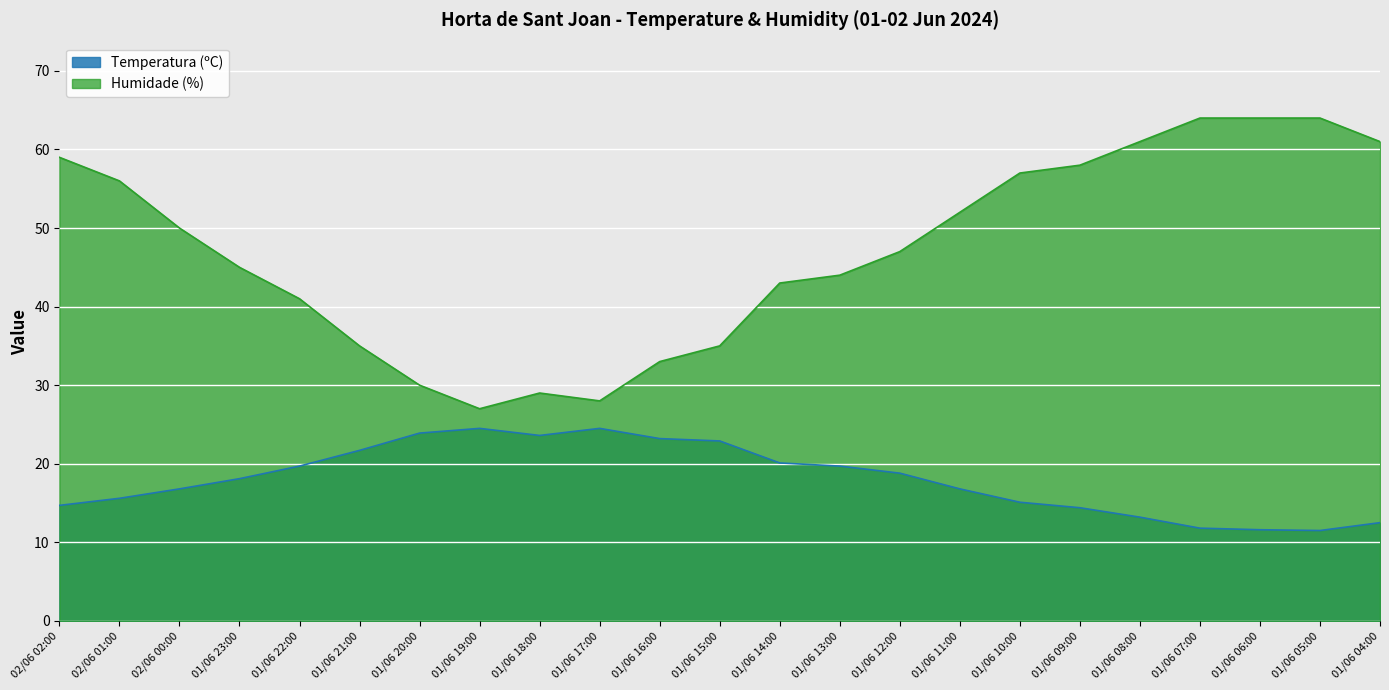

List the series in order of their peak value, lowest first.

Temperatura (ºC), Humidade (%)